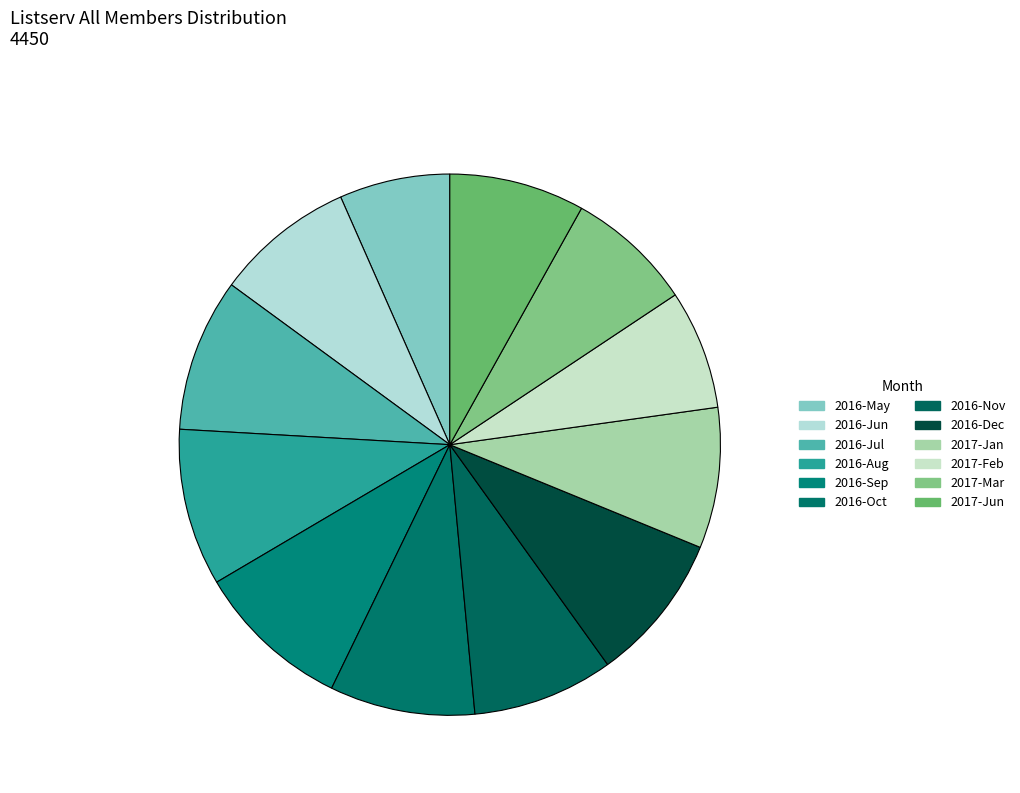

What is the change in value from 2016-Sep to 2017-Feb?

-98